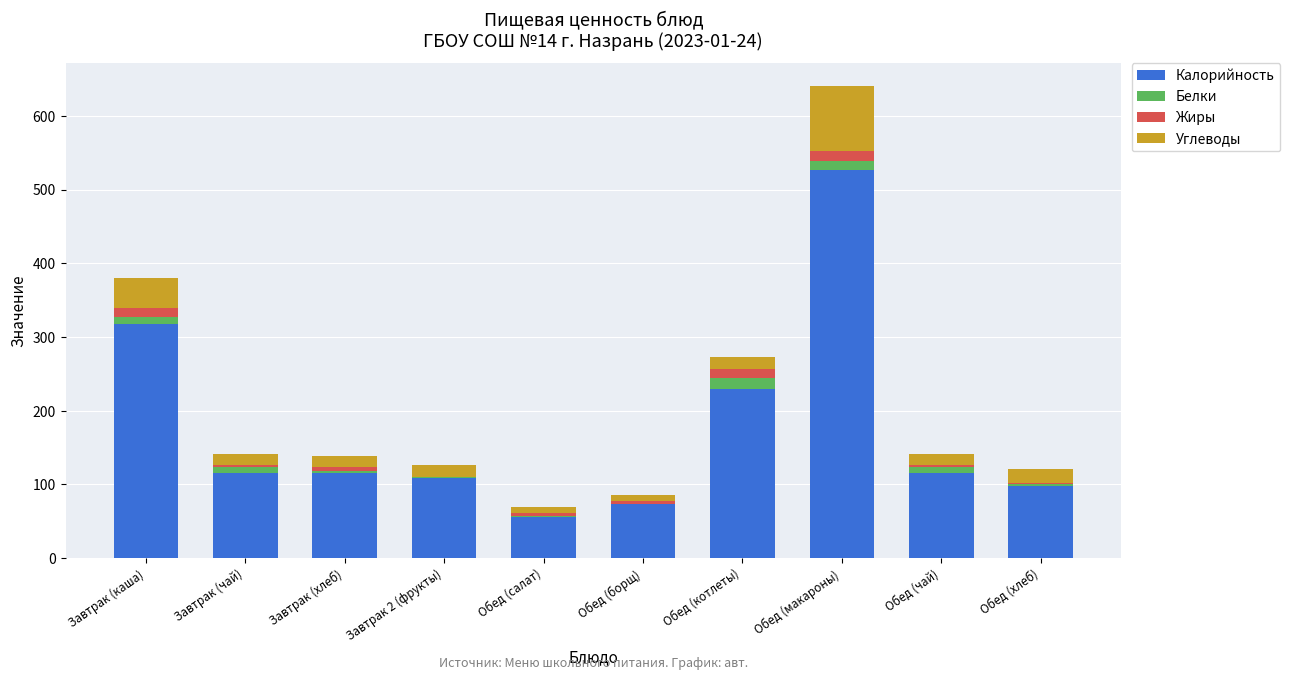

What is the highest value of the Калорийность series?

526.0